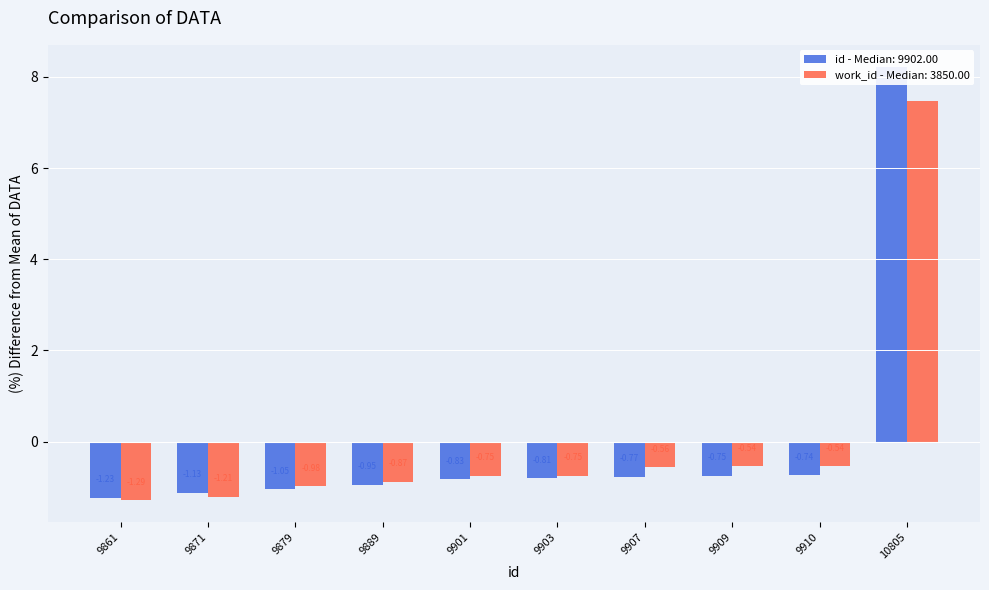

What is the value of the id bar at the 1st from the left?

-1.2